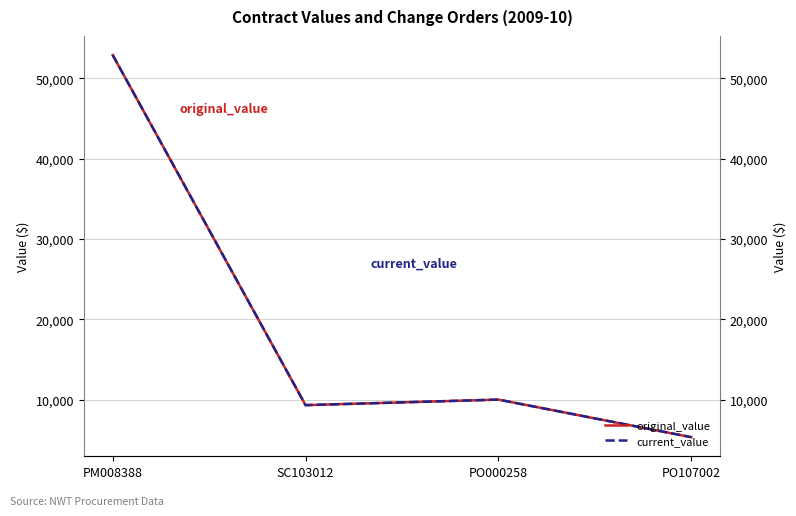

The value of current_value at PO107002 is 5322.4. True or false?

True